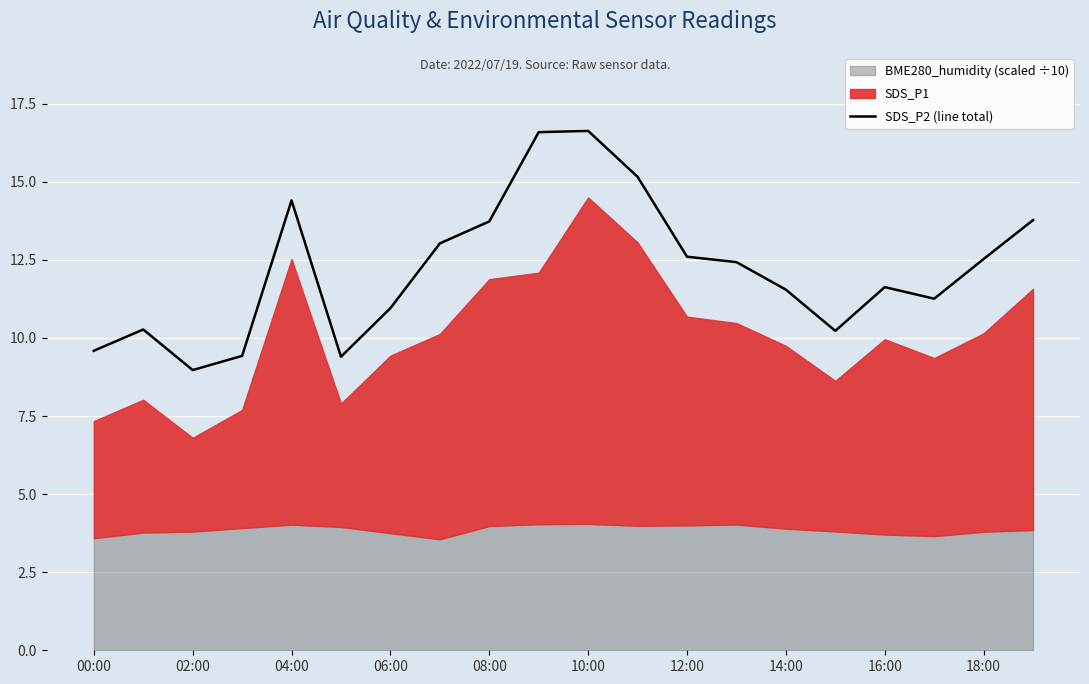

Does the chart display data point markers on the line(s)?

No